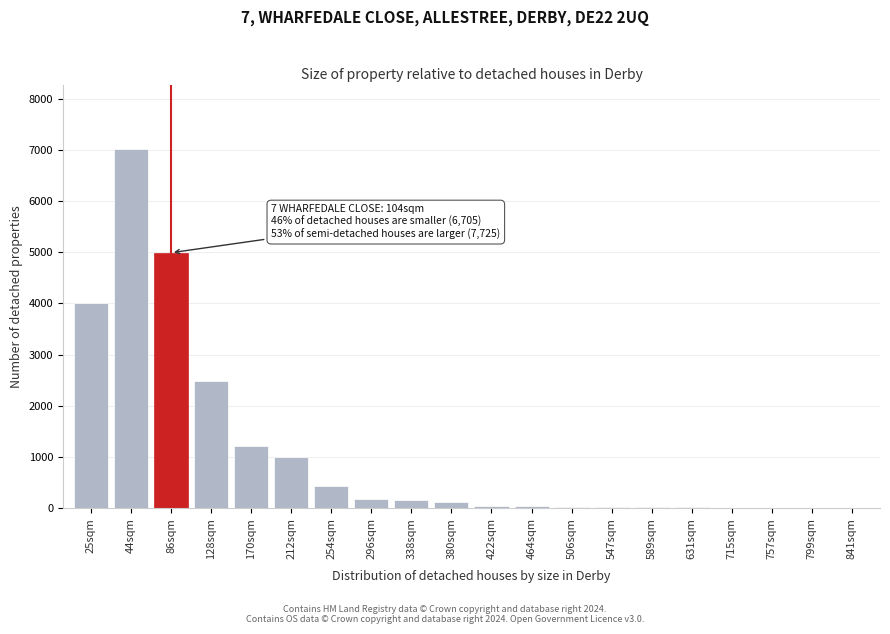

What is the sum of all values?

21775